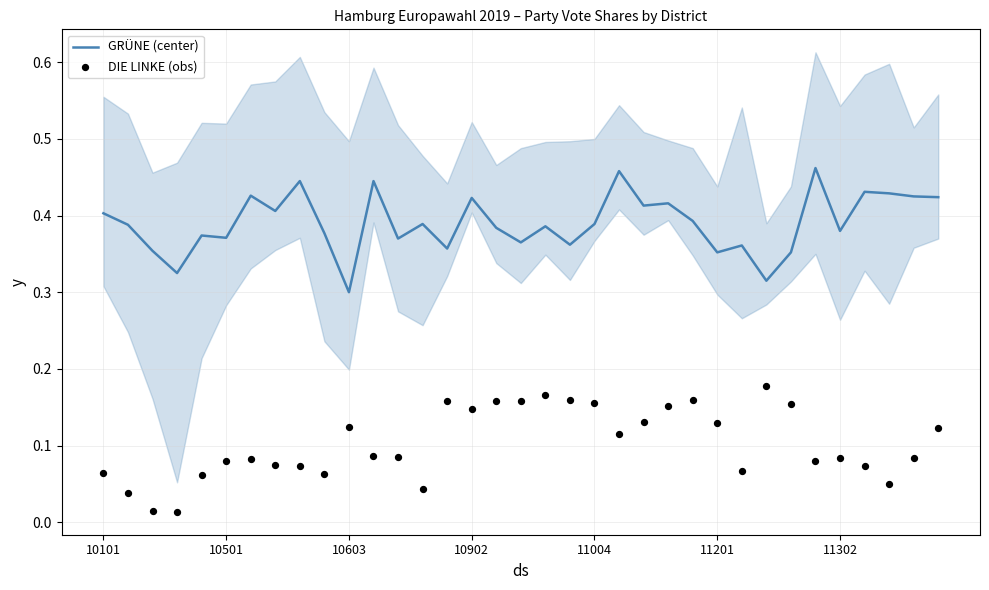

Which series has the widest spread of Y values?

DIE LINKE (obs)